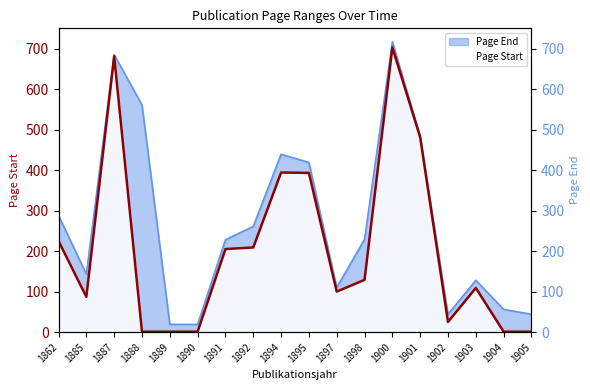

List the series in order of their overall mean, lowest first.

Page Start, Page End